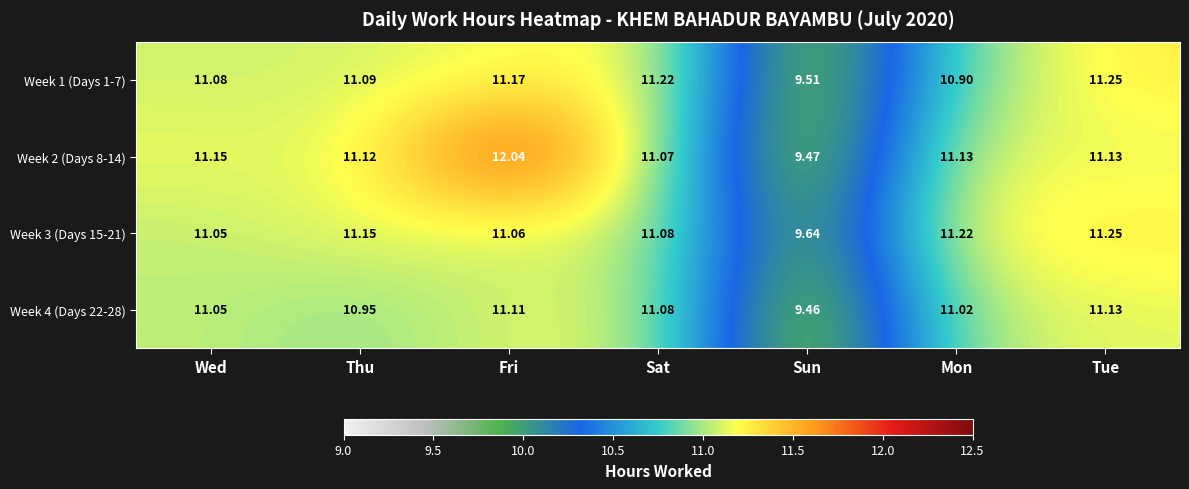

At which category is the sum across all series the highest?

Fri